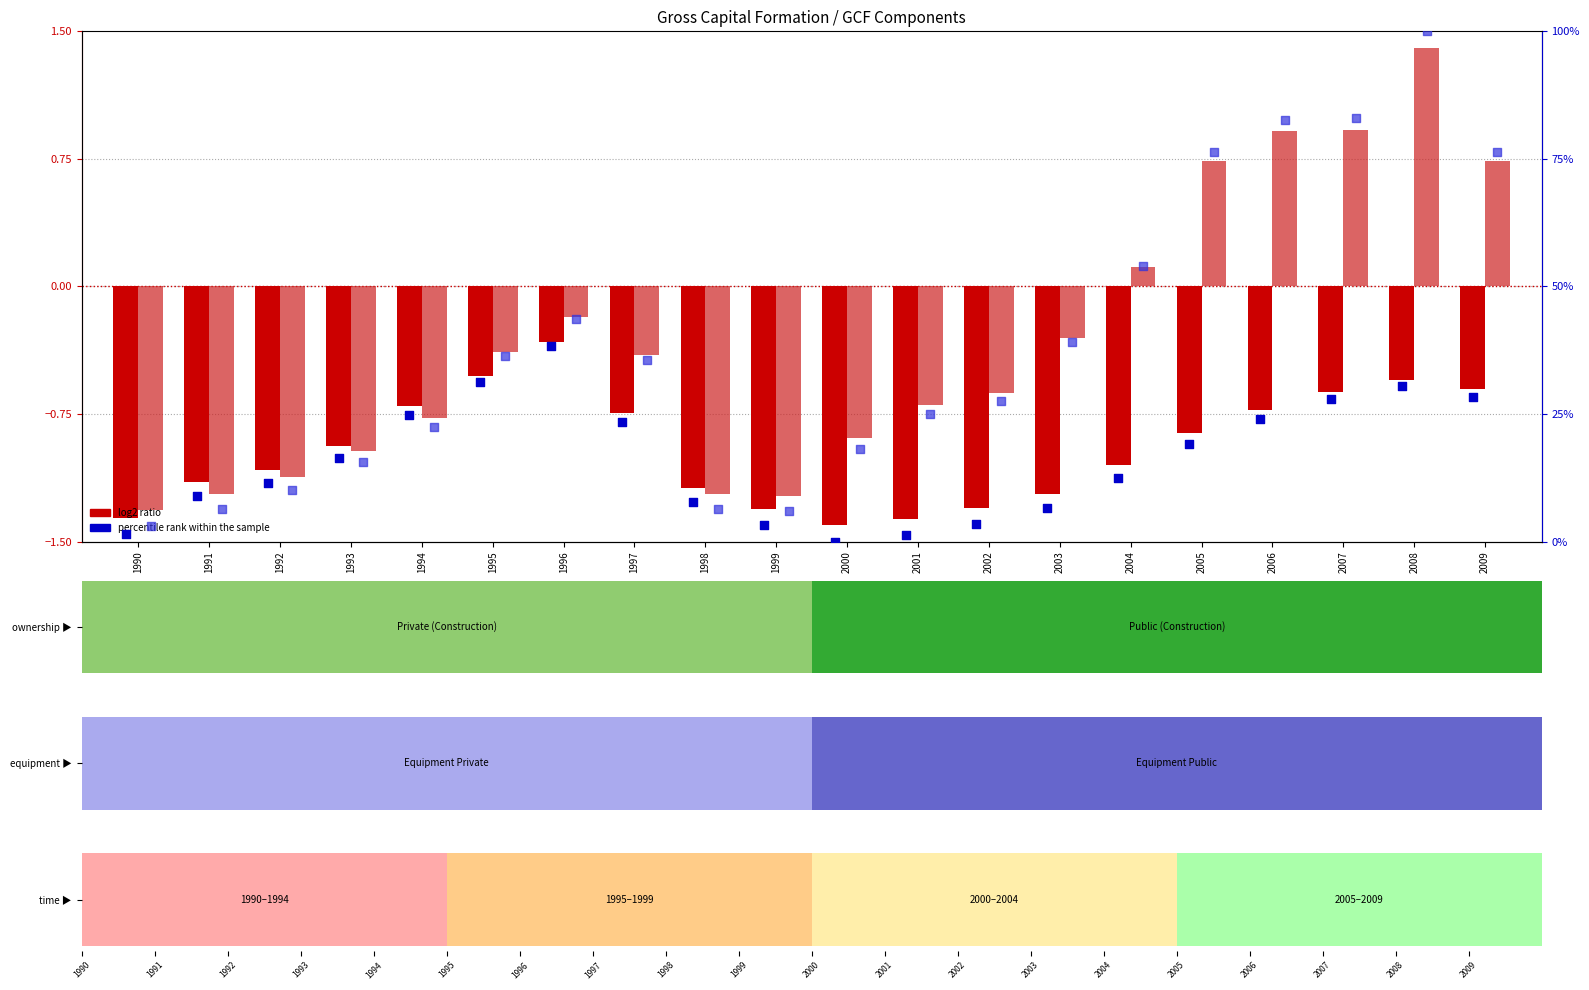

Which series has the largest total across all categories?

percentile rank within sample